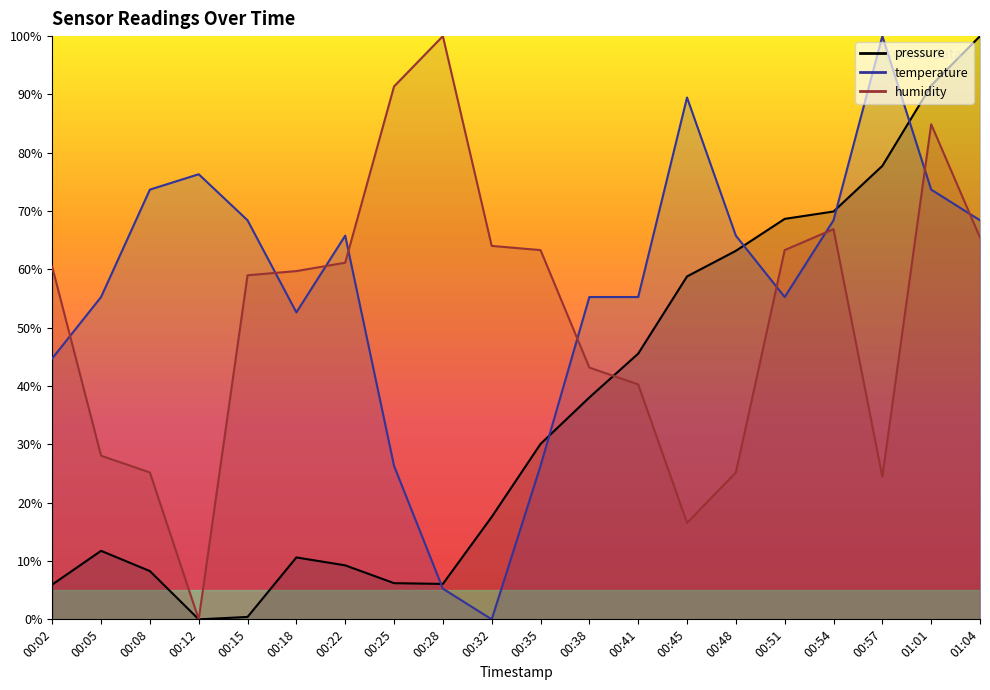

Between 00:02 and 00:54, which series saw the biggest shift?

pressure